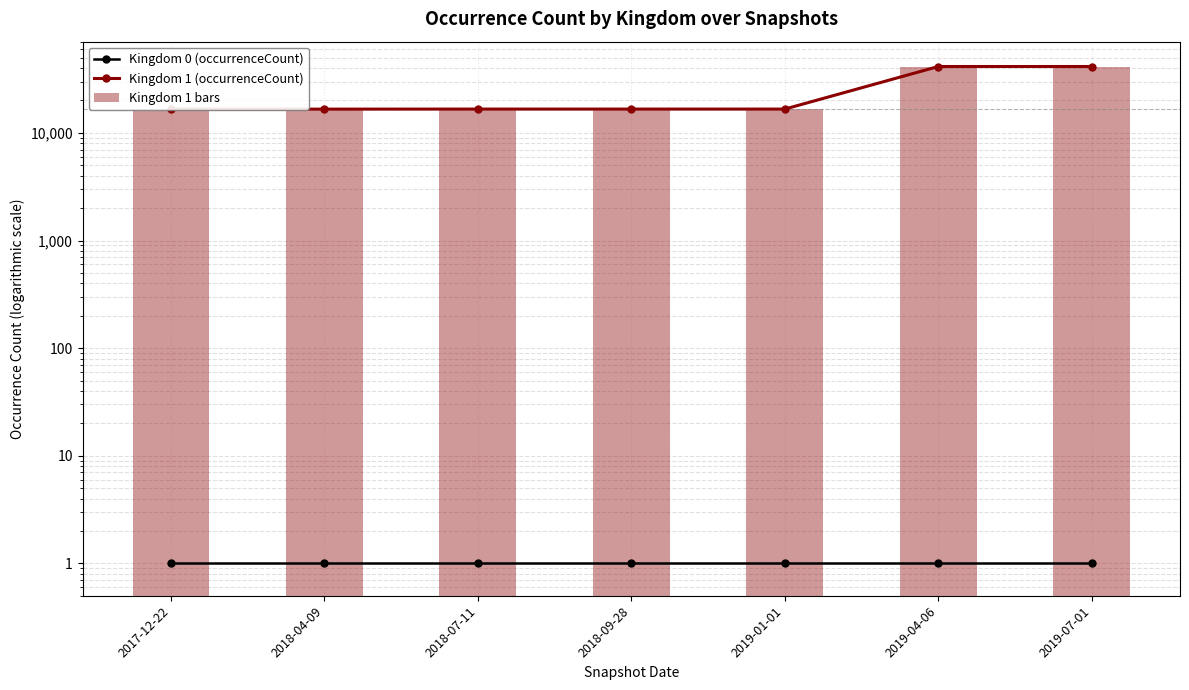

The value of Kingdom 0 (occurrenceCount) at 2019-04-06 is 1. True or false?

True